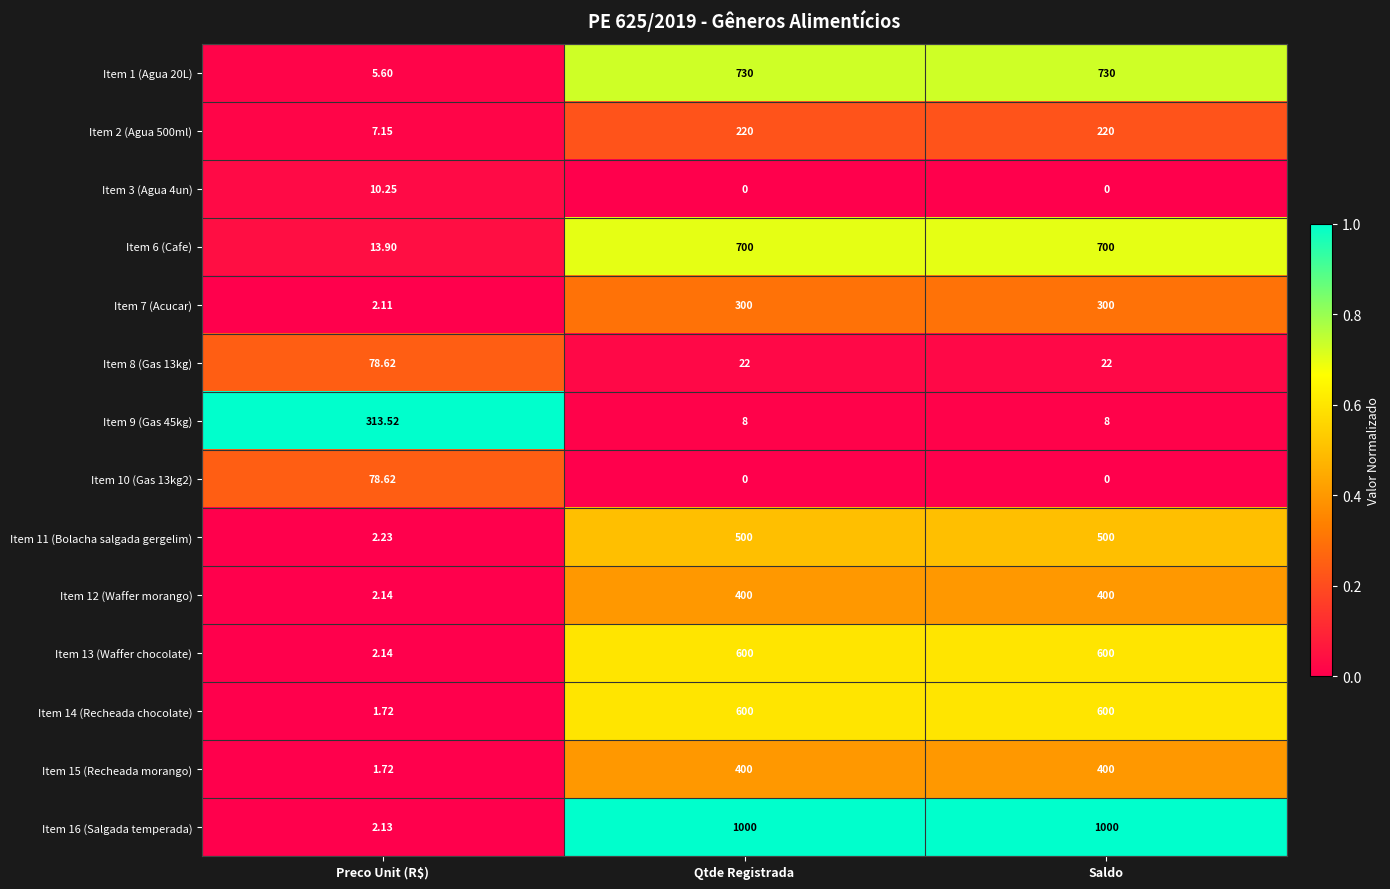

At which label is Item 7 (Acucar) closest to 151?

Preco Unit (R$)